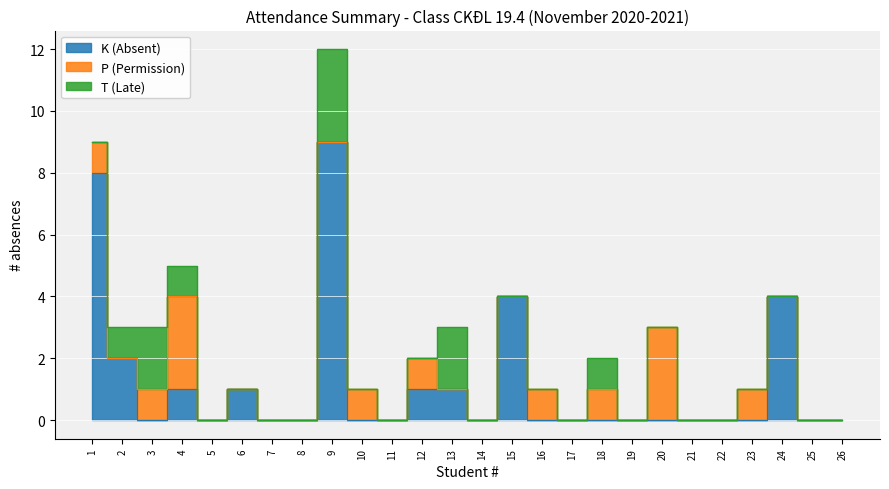

True or false: P (Permission) has more than 1 interior local peaks.

True